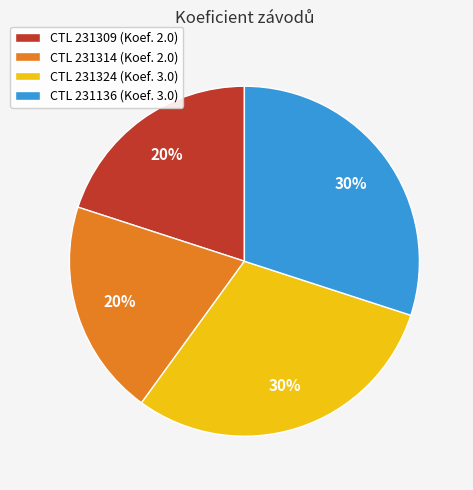

Does CTL 231309 (Koef. 2.0) account for over 50% of the chart?

No